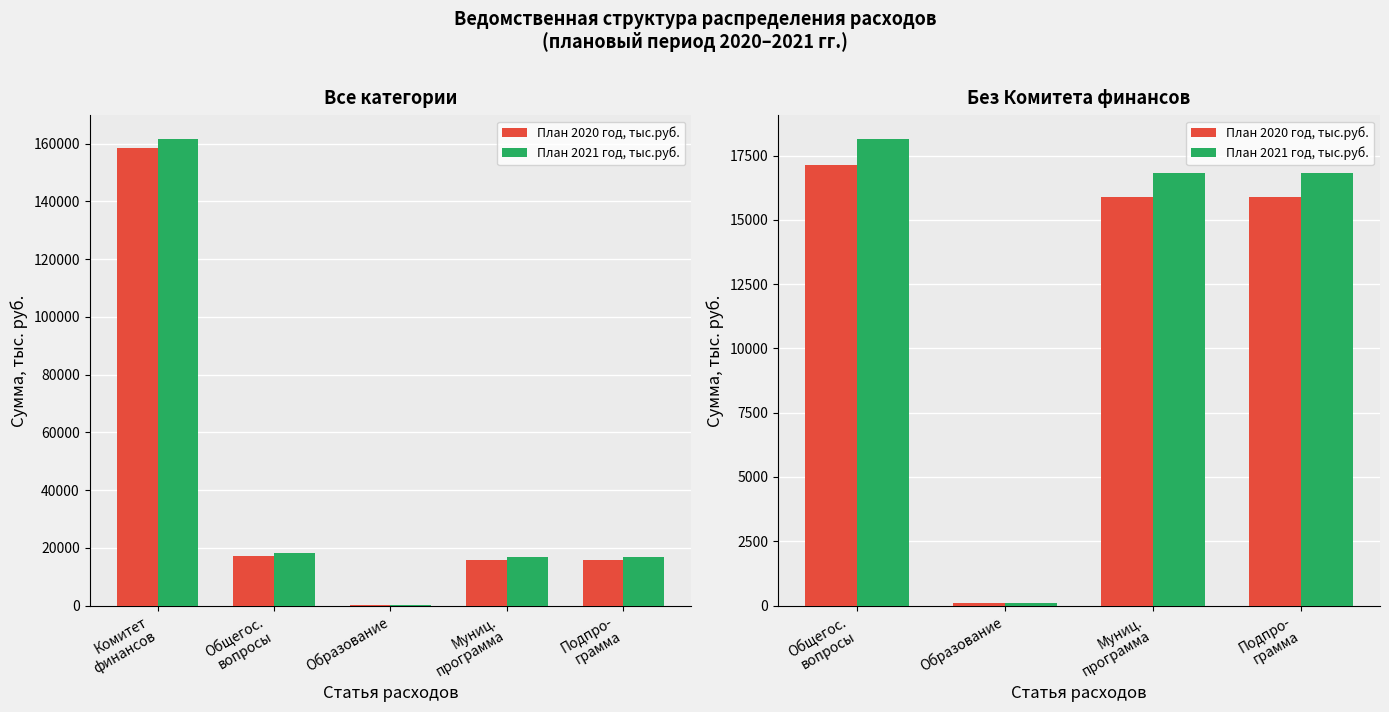

At how many categories does at least one series exceed 4465?

3